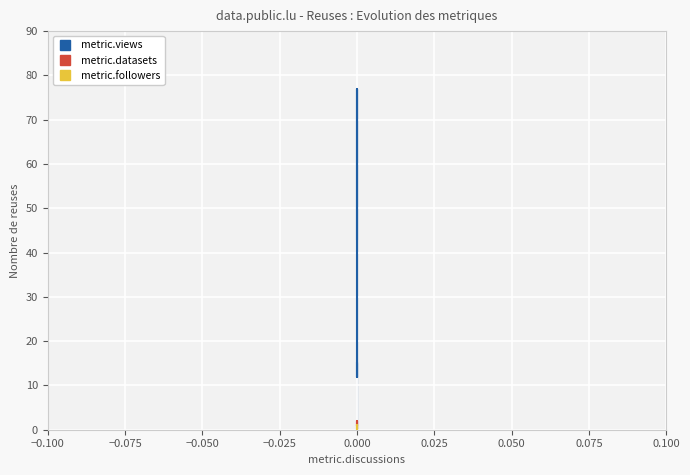

True or false: metric.followers has a value of 1 at 0.000.

False